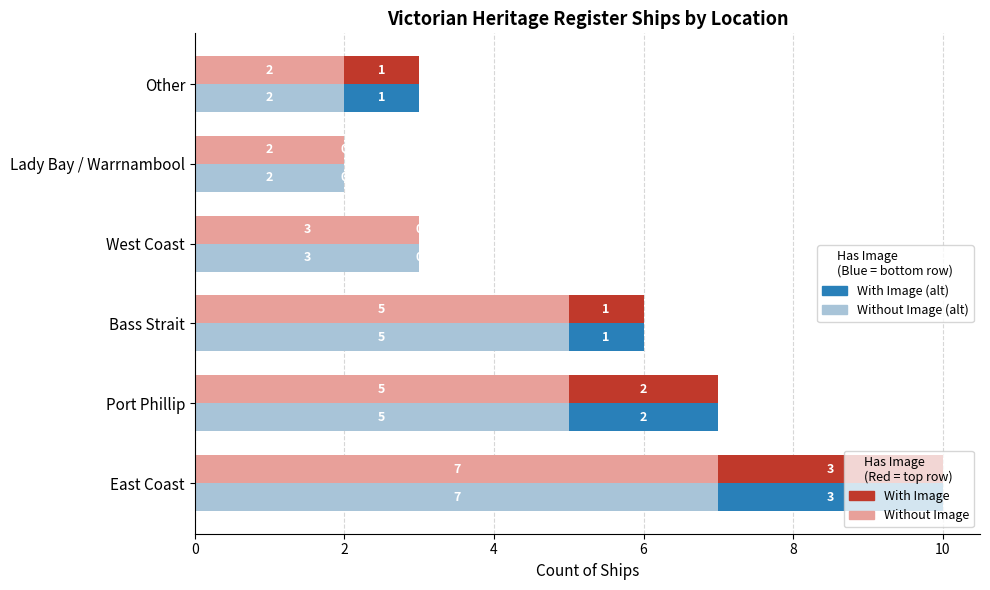

Does the chart contain any negative values?

No